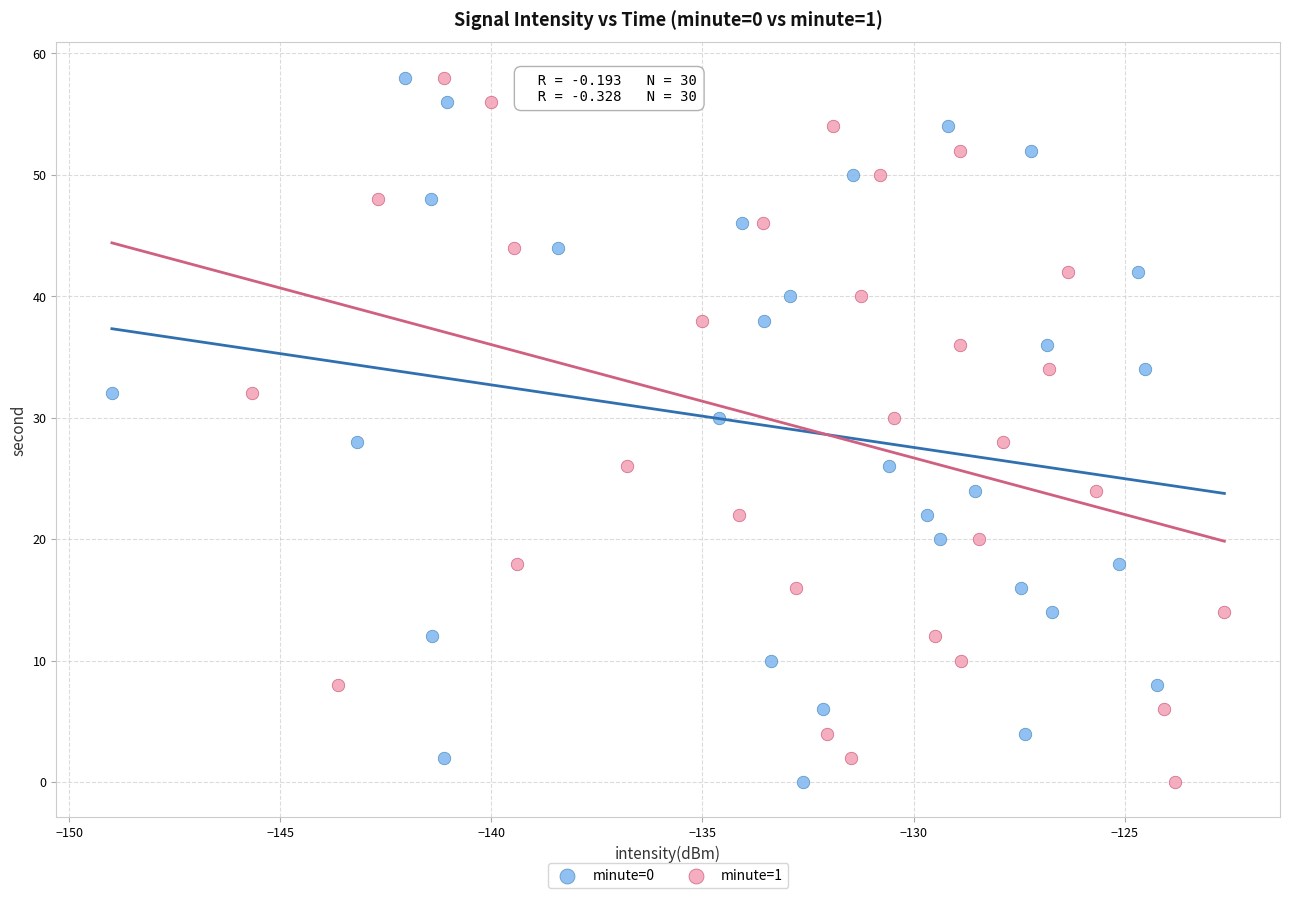

What are all the series names shown in the legend?

minute=0, minute=1